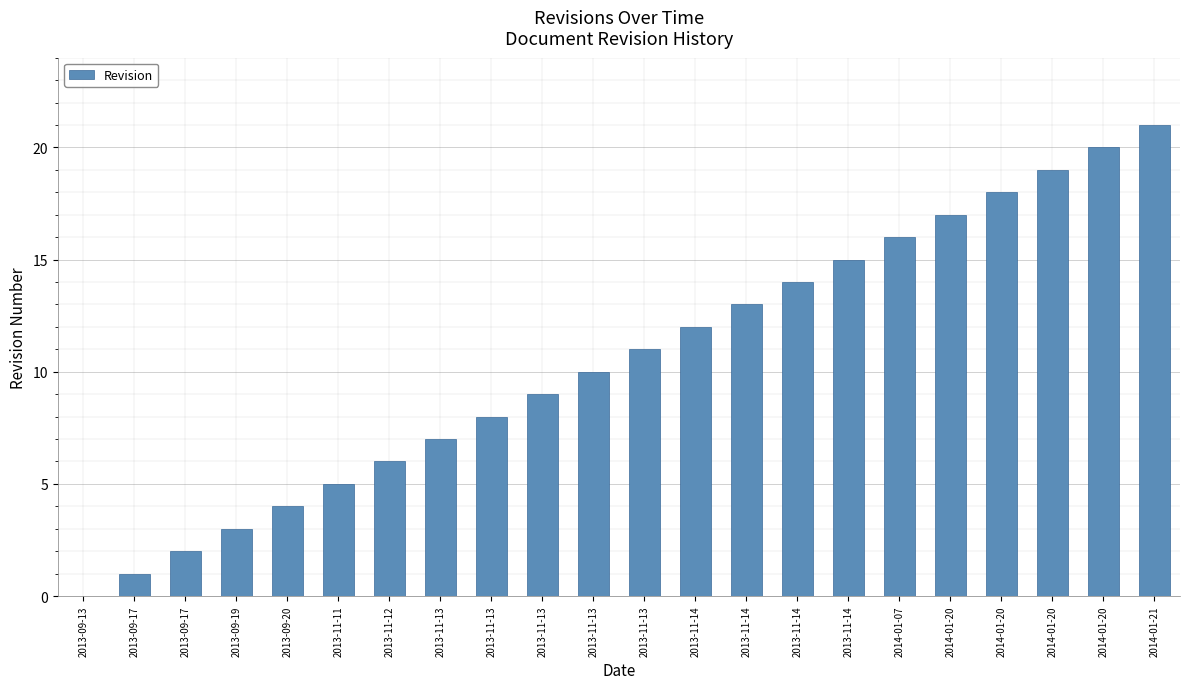

Count the number of categories in the chart.

22